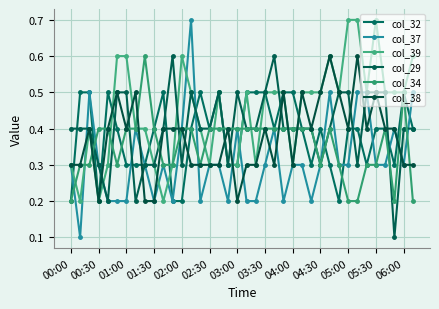

How many intersections are there between col_37 and col_29?

9